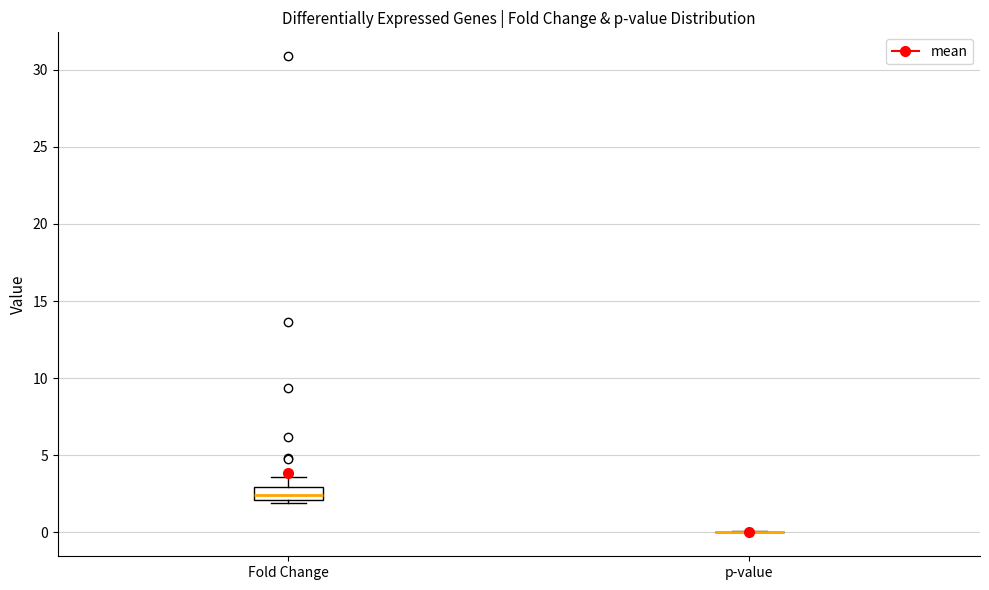

Comparing the boxes themselves (not the whiskers), which one is the tallest?

Fold Change